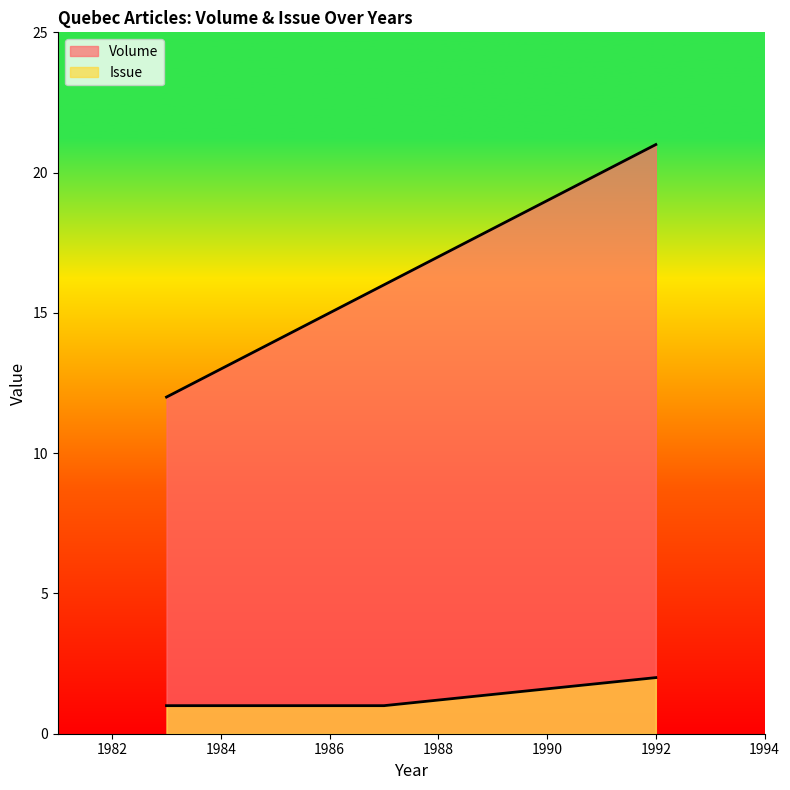

What is the minimum value for Volume?

12